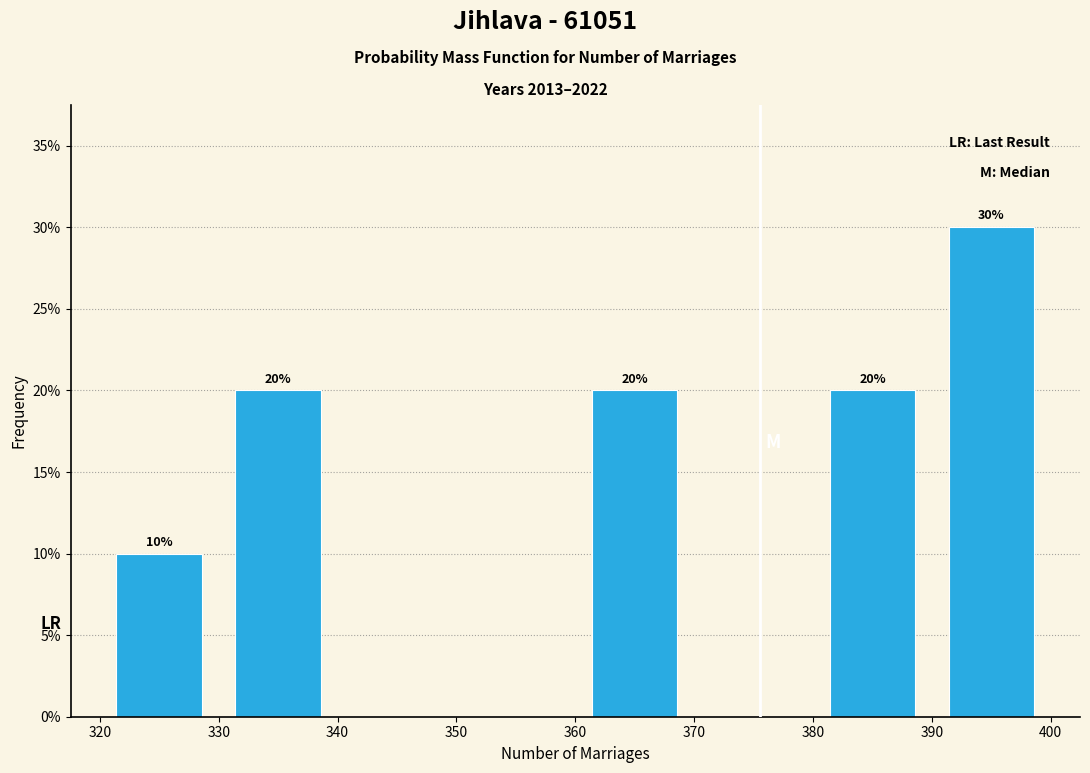

Which range on the x-axis has the tallest bar?

390 to 400